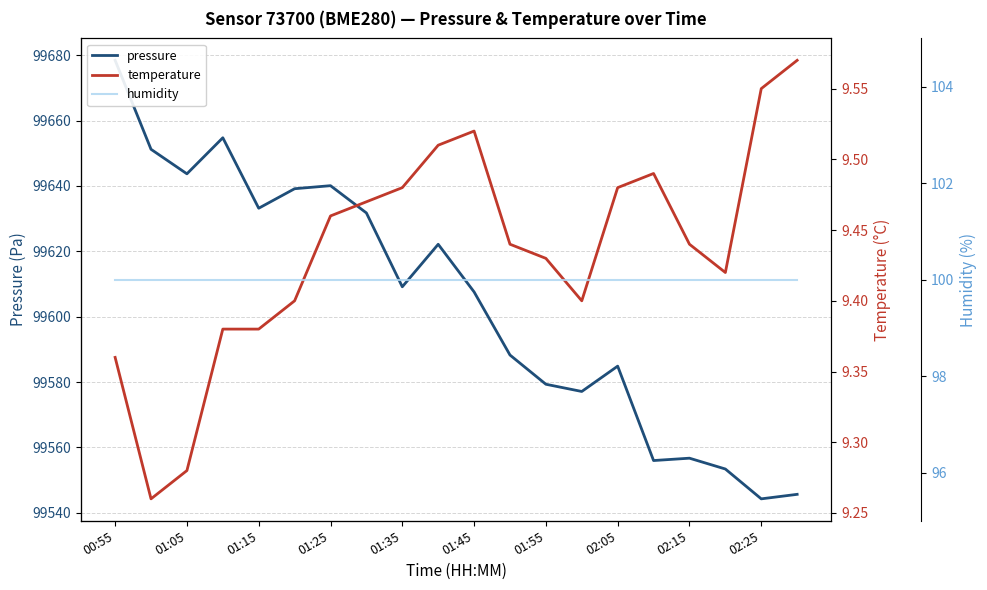

At which category is the sum across all series the highest?

00:55